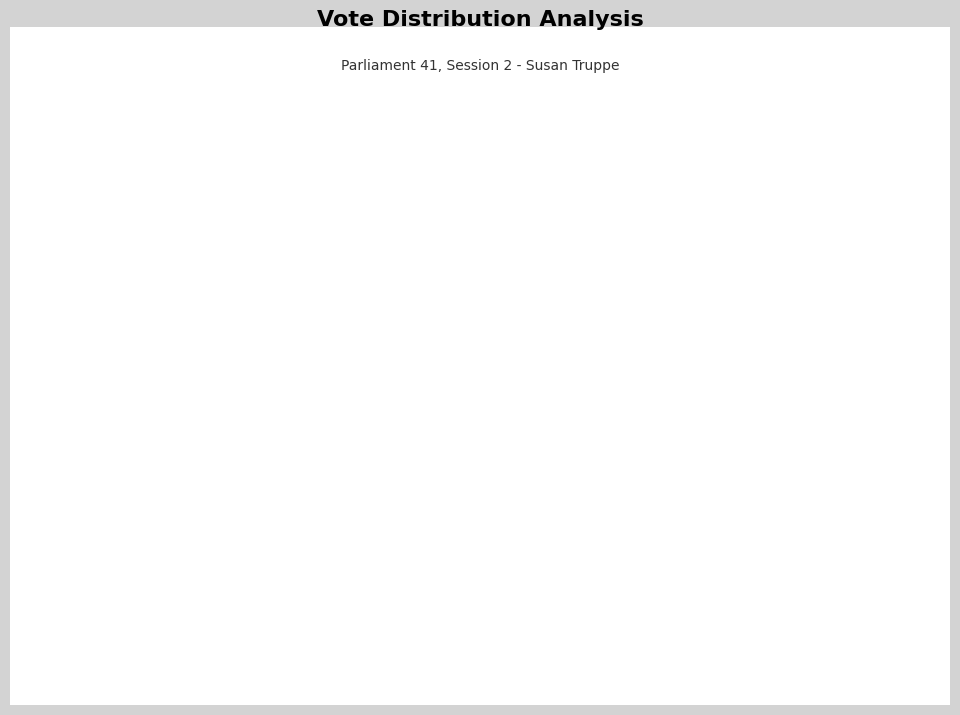

Does Yea account for over 50% of the chart?

Yes